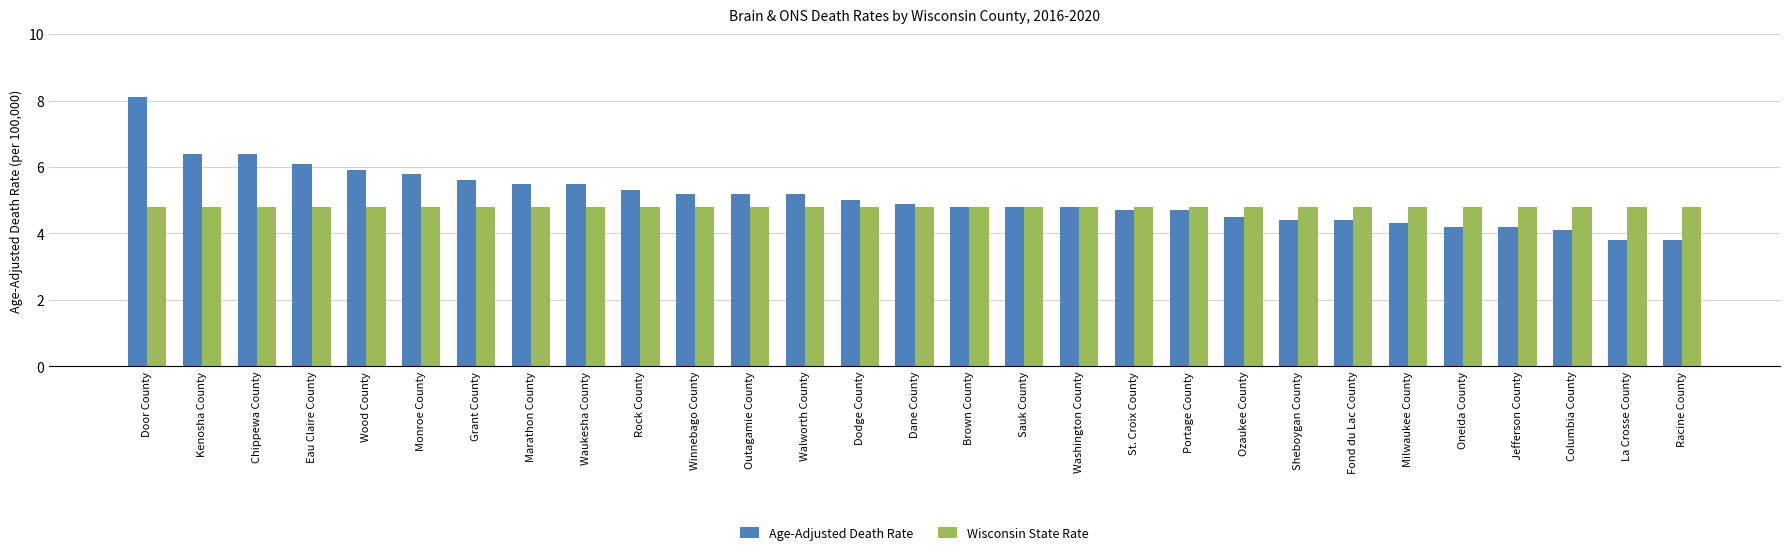

At Milwaukee County, list the series in order from largest to smallest.

Wisconsin State Rate, Age-Adjusted Death Rate